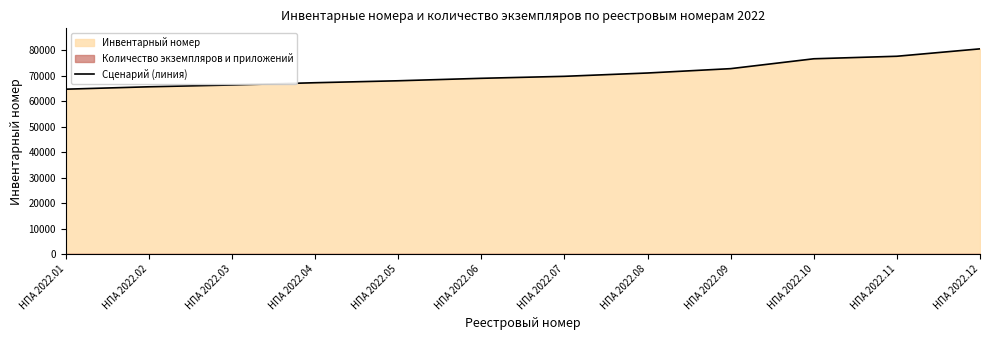

What is the change in value from НПА 2022.01 to НПА 2022.06?

+4274